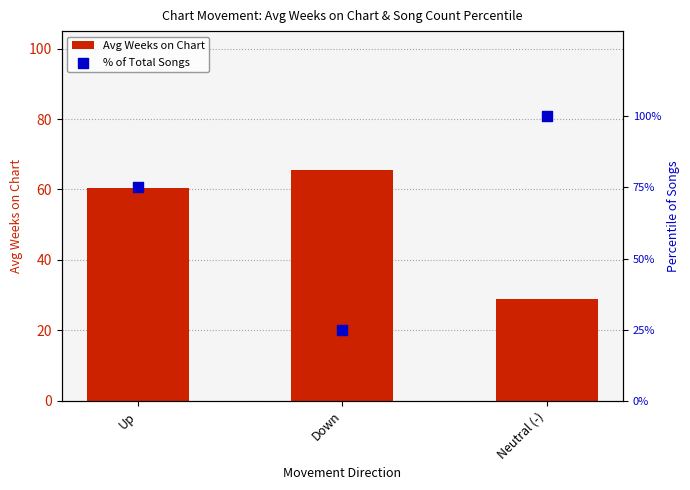

Is the value of % of Total Songs at Down greater than the value of Avg Weeks on Chart at Neutral (-)?

No